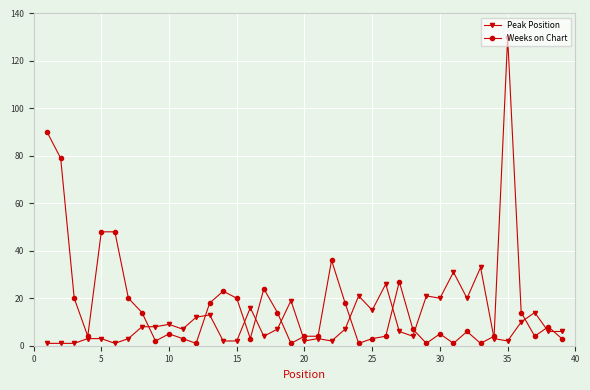

List the series in order of their overall mean, lowest first.

Peak Position, Weeks on Chart